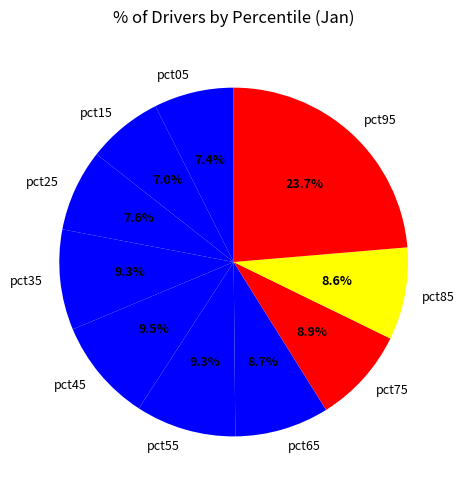

Is there any slice that represents more than half of the pie?

No